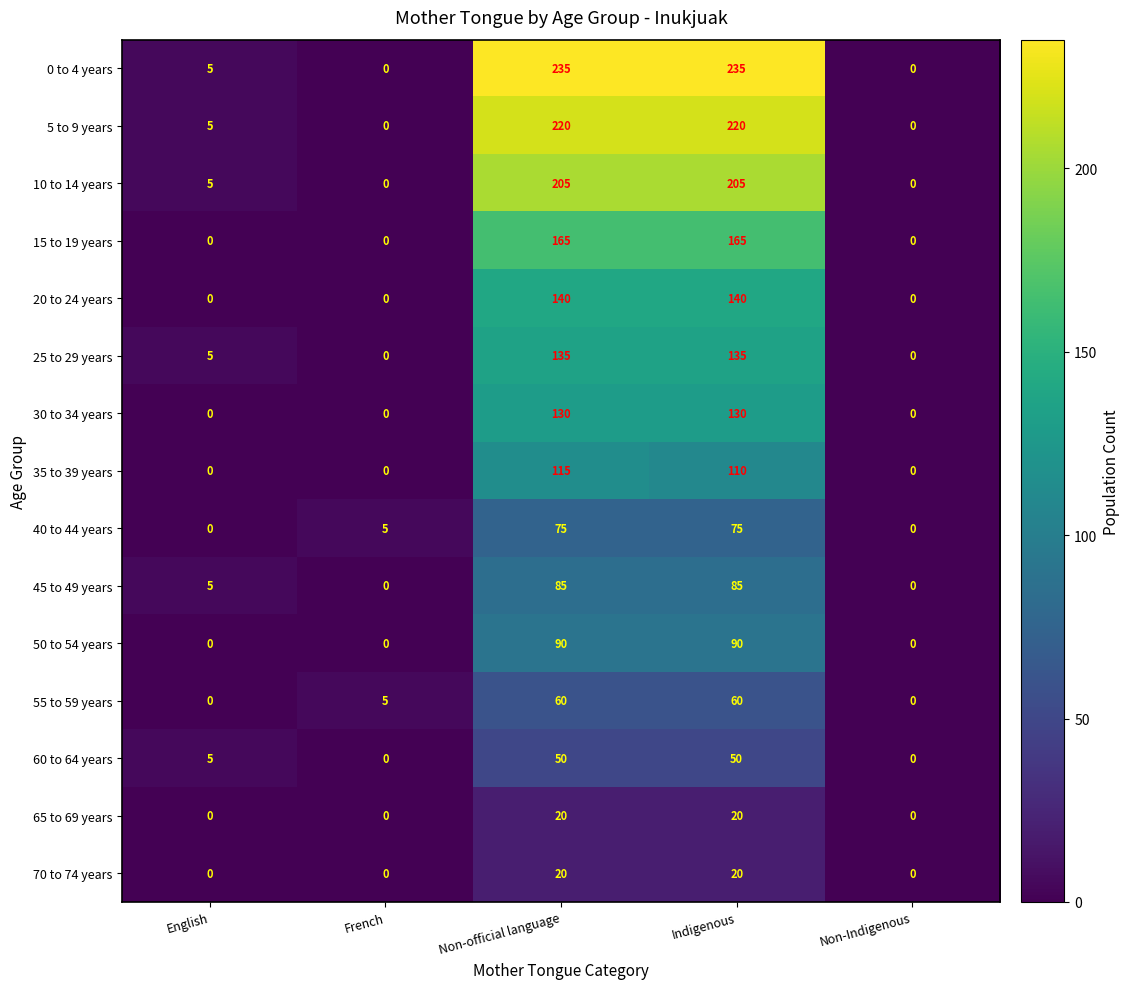

What is the maximum value for 70 to 74 years?

20